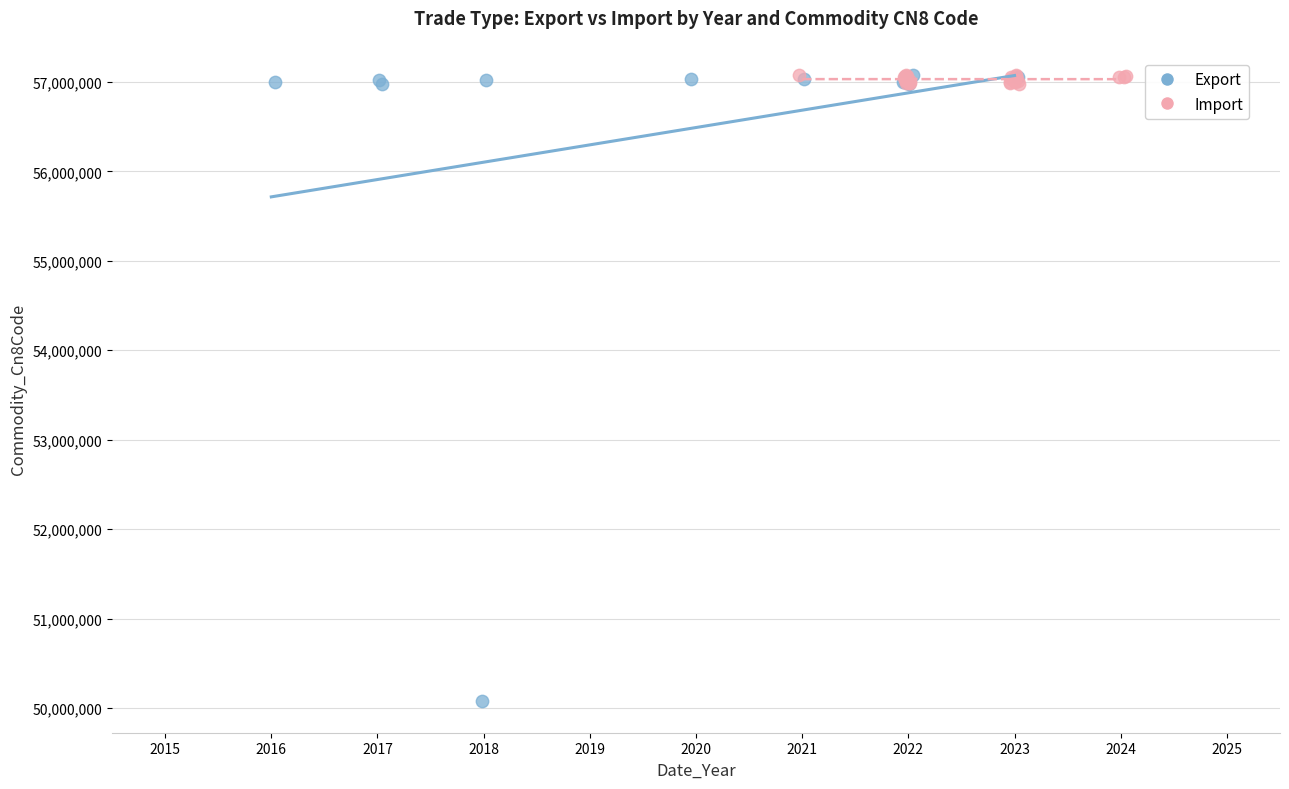

Which series has the widest spread of Y values?

Export